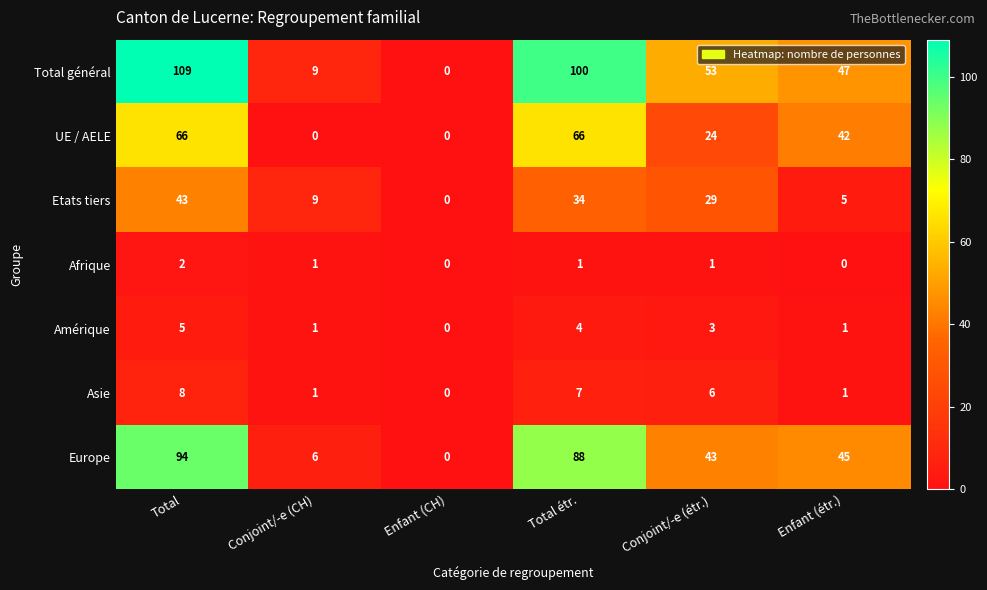

Rank the series by their maximum value, from lowest to highest.

Afrique, Amérique, Asie, Etats tiers, UE / AELE, Europe, Total général